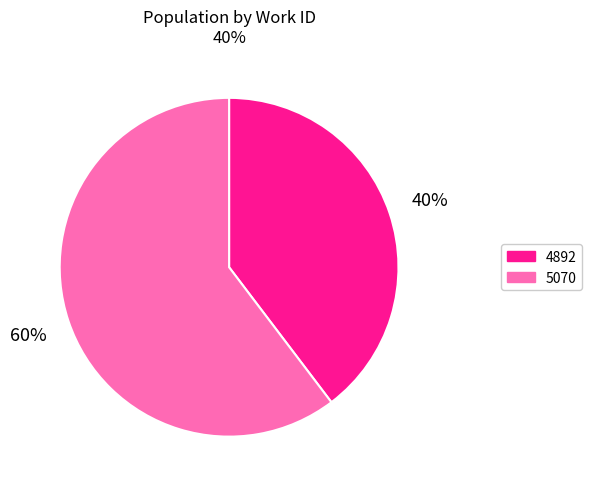

Combined, do 5070 and 4892 account for over 50%?

Yes